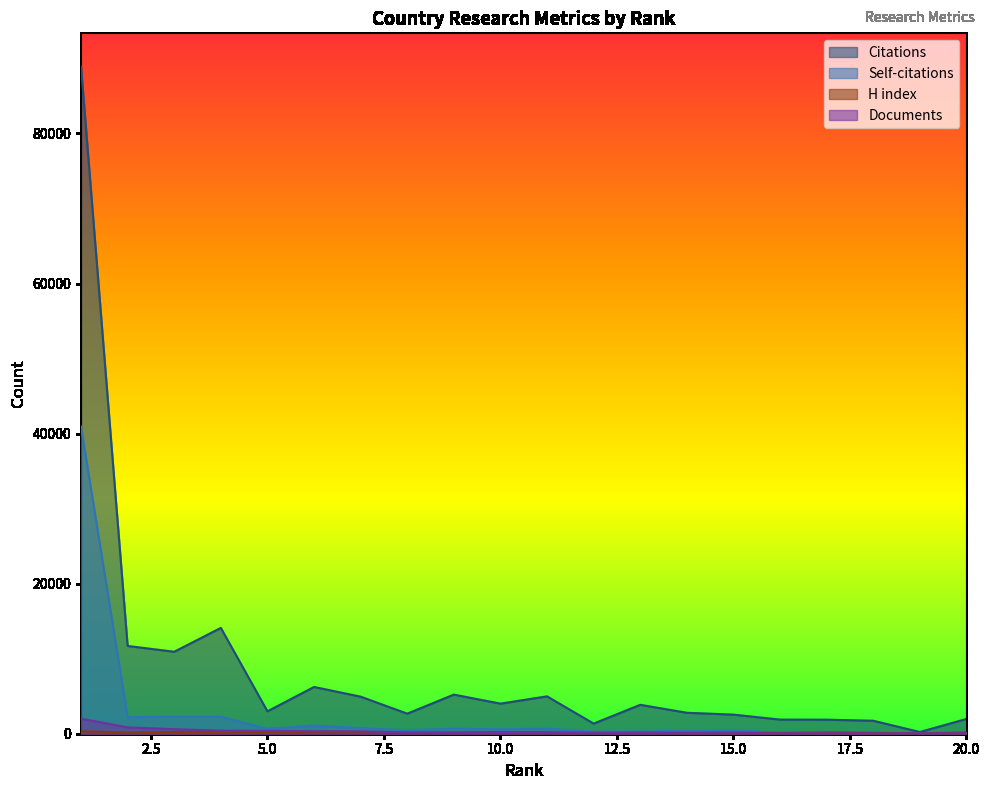

Between 11 and 14, which series saw the biggest shift?

Citations